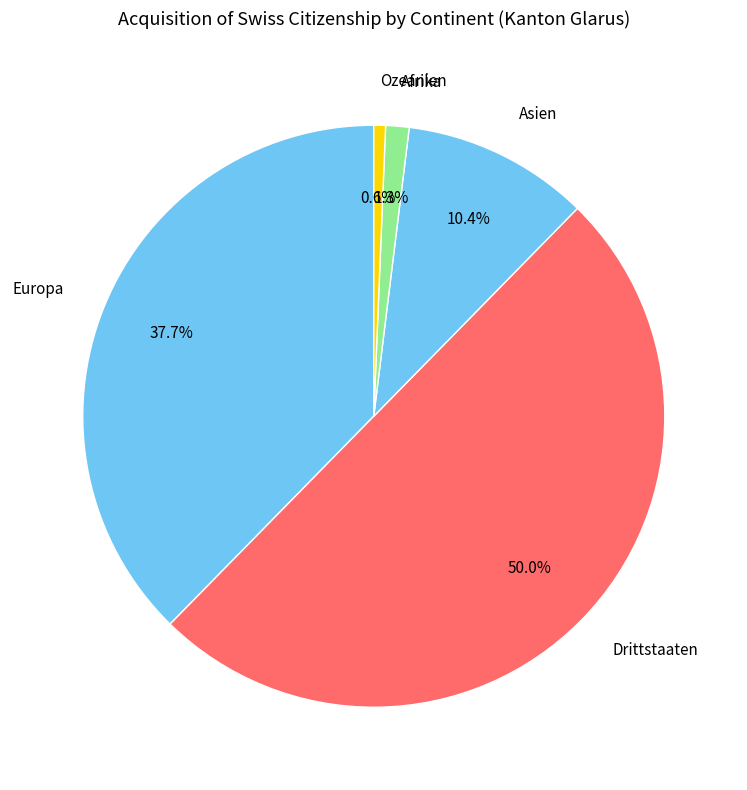

To the nearest percent, what portion does Drittstaaten represent?

50%